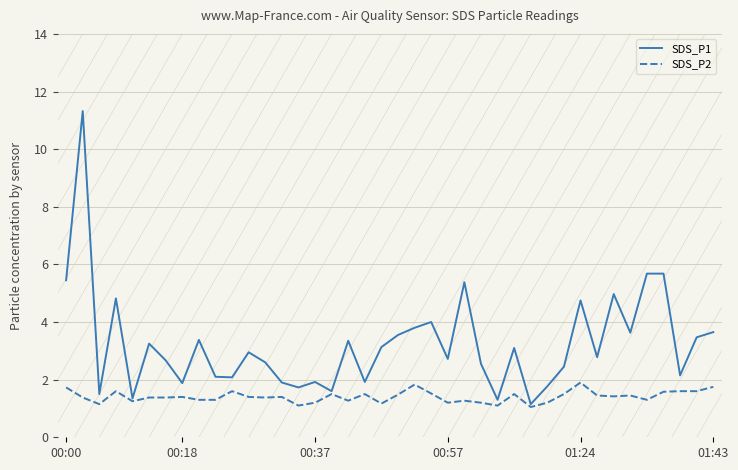

What is the maximum value shown in the chart?

11.3